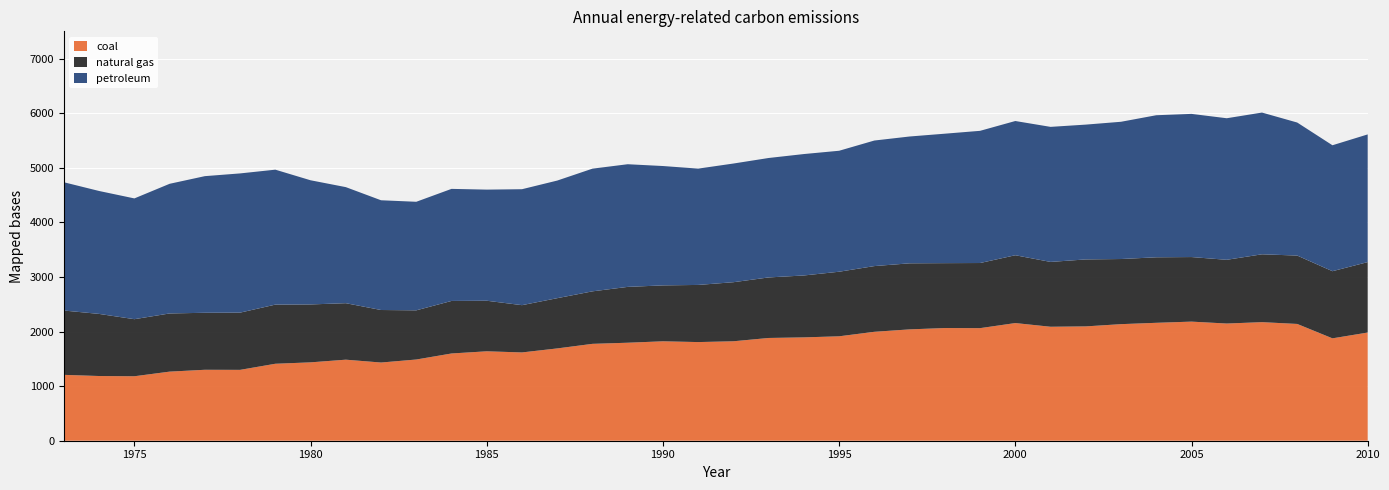

Reading left to right, transcribe all the data shown in this chart.

coal: 1973=1206.7	1974=1185.4	1975=1181.0	1976=1265.8	1977=1299.7	1978=1298.2	1979=1410.0	1980=1435.7	1981=1484.7	1982=1432.5	1983=1487.8	1984=1598.3	1985=1638.2	1986=1617.5	1987=1691.0	1988=1774.8	1989=1795.3	1990=1821.4	1991=1807.3	1992=1821.9	1993=1882.4	1994=1893.2	1995=1913.1	1996=1995.4	1997=2039.9	1998=2064.5	1999=2062.4	2000=2155.5	2001=2088.0	2002=2094.6	2003=2135.7	2004=2160.2	2005=2181.9	2006=2146.9	2007=2172.2	2008=2139.4	2009=1875.7	2010=1982.0
natural gas: 1973=1178.4	1974=1137.7	1975=1045.5	1976=1065.9	1977=1044.1	1978=1048.3	1979=1083.6	1980=1061.1	1981=1034.9	1982=962.2	1983=900.8	1984=962.4	1985=926.3	1986=866.0	1987=920.5	1988=961.9	1989=1023.0	1990=1024.3	1991=1046.9	1992=1082.1	1993=1109.1	1994=1134.3	1995=1183.0	1996=1204.0	1997=1210.3	1998=1188.8	1999=1193.2	2000=1242.6	2001=1187.8	2002=1227.0	2003=1193.2	2004=1200.3	2005=1182.9	2006=1167.5	2007=1243.1	2008=1252.7	2009=1230.0	2010=1290.4
petroleum: 1973=2350.1	1974=2251.9	1975=2212.5	1976=2375.2	1977=2503.1	1978=2550.6	1979=2472.1	1980=2274.6	1981=2126.3	1982=2010.4	1983=1988.7	1984=2053.1	1985=2035.7	1986=2124.1	1987=2154.5	1988=2247.5	1989=2247.1	1990=2186.7	1991=2130.9	1992=2174.2	1993=2188.2	1994=2224.3	1995=2216.1	1996=2300.1	1997=2323.2	1998=2371.5	1999=2421.6	2000=2459.0	2001=2474.0	2002=2469.7	2003=2514.4	2004=2602.6	2005=2622.7	2006=2593.4	2007=2596.5	2008=2437.3	2009=2307.1	2010=2339.2